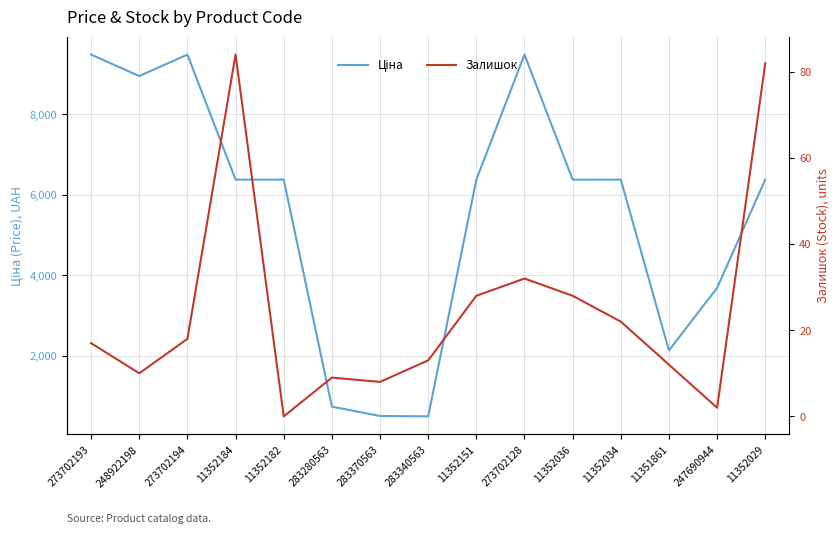

True or false: Ціна and Залишок cross at least once.

False